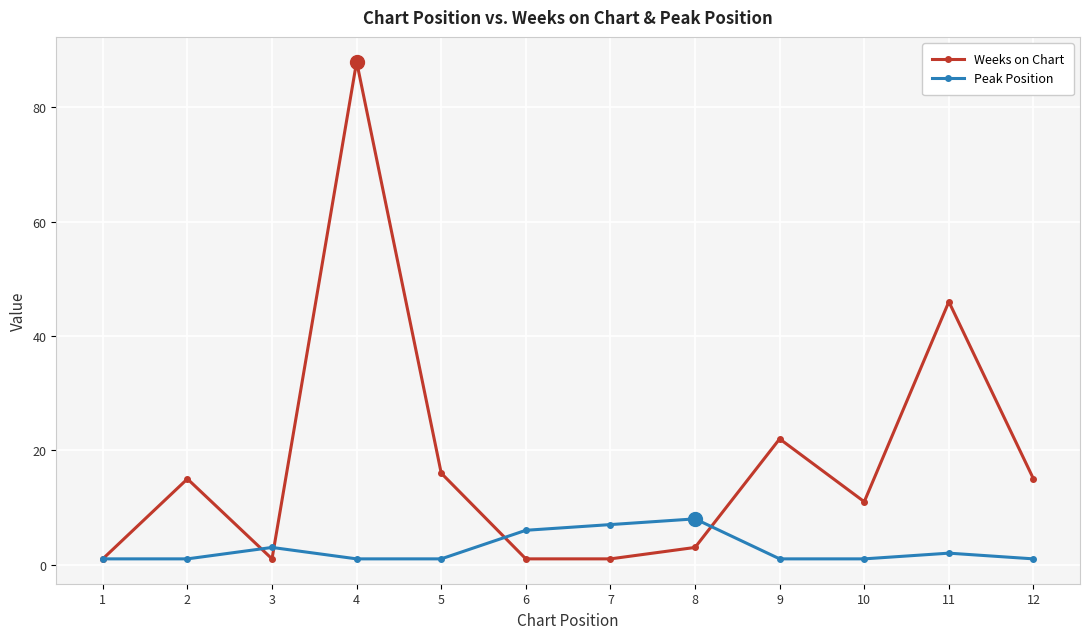

At which category is the sum across all series the highest?

4